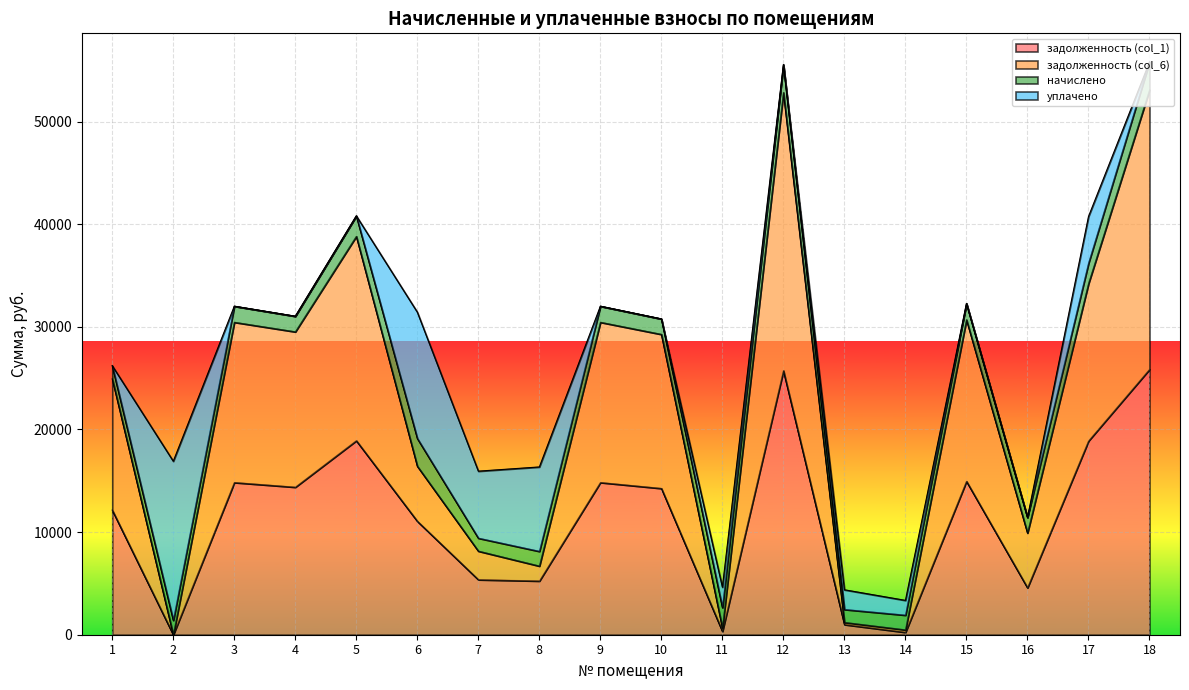

What is the total value across all series at 16?

11430.4